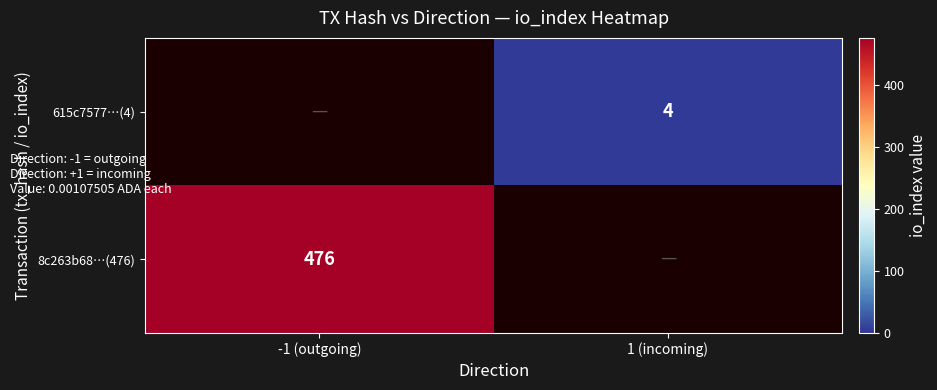

The 8c263b68…(476) series shows 476 at -1 (outgoing). True or false?

True